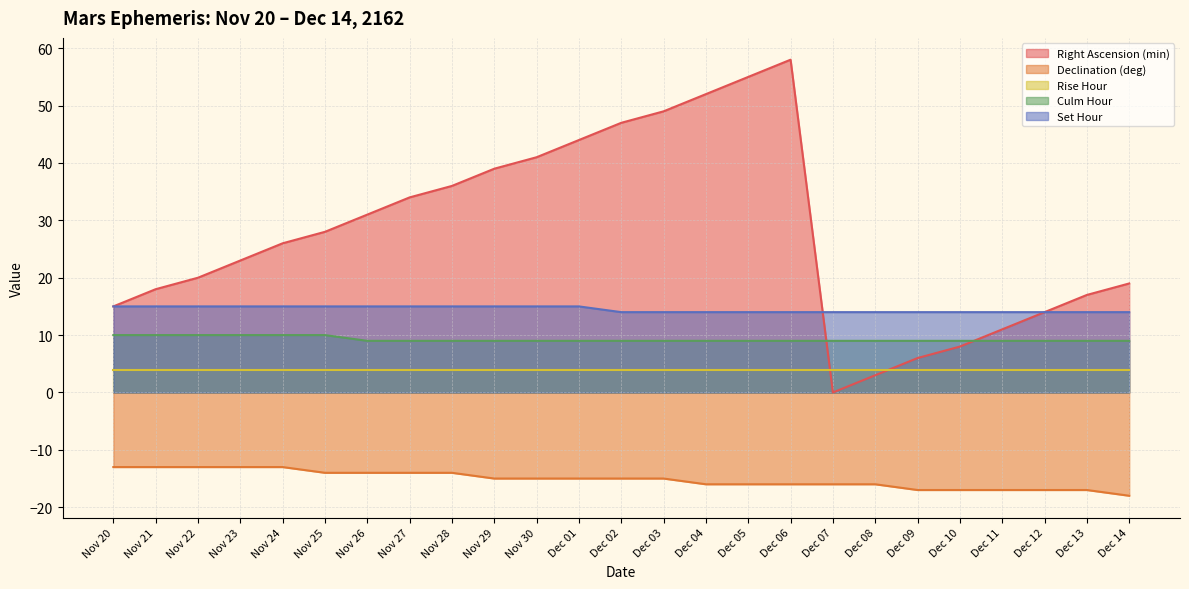

At which category does Right Ascension (min) reach its first local peak?

Dec 06